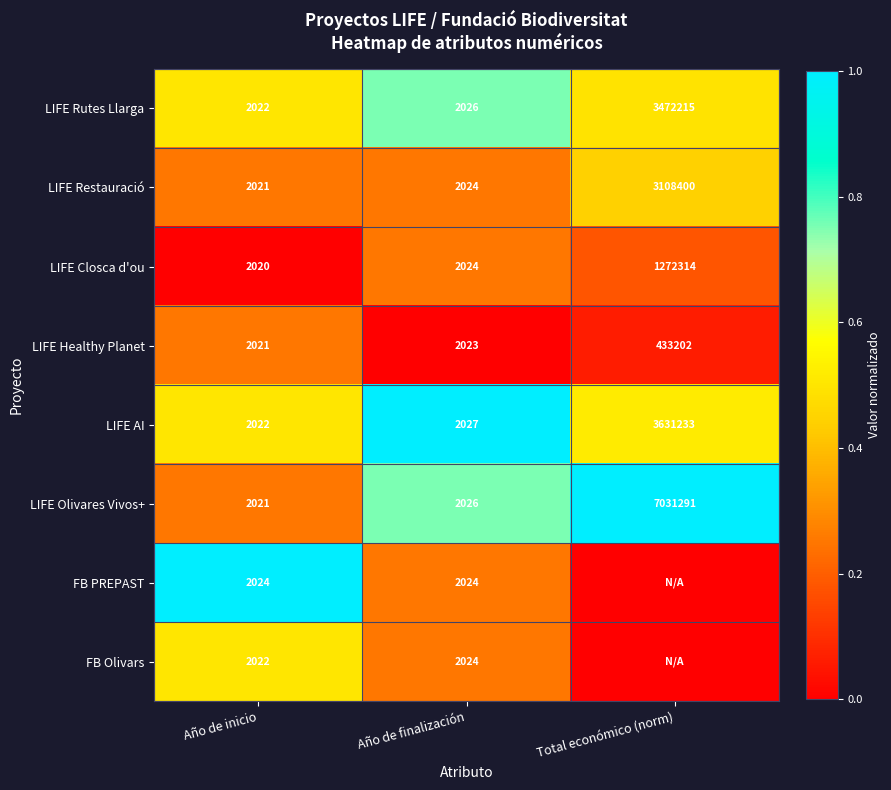

What value does the LIFE Healthy Planet series have at Año de inicio, to the nearest 50?

2000